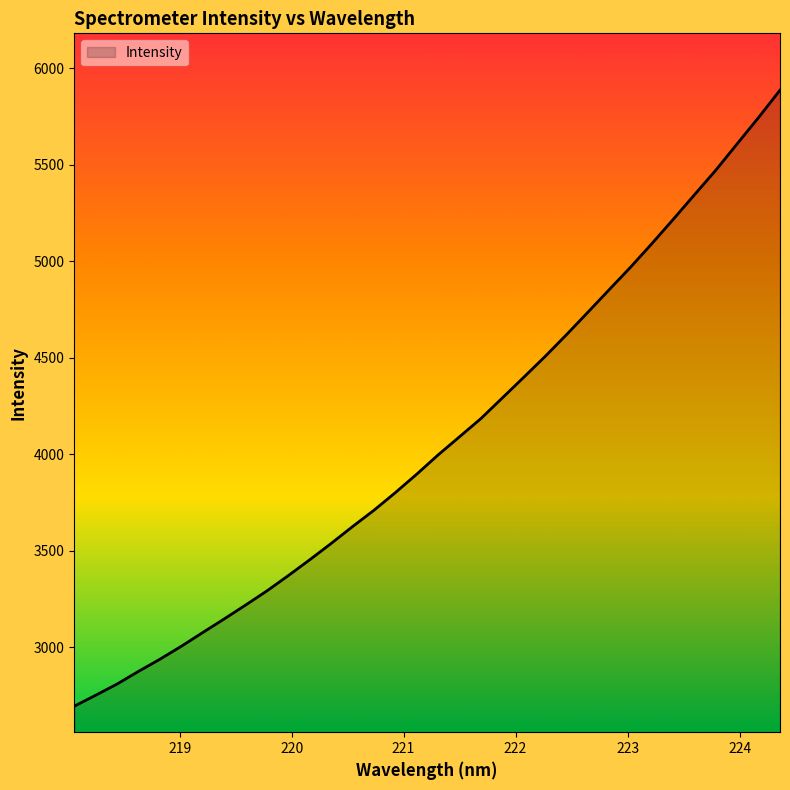

What is the maximum value shown in the chart?

5886.1